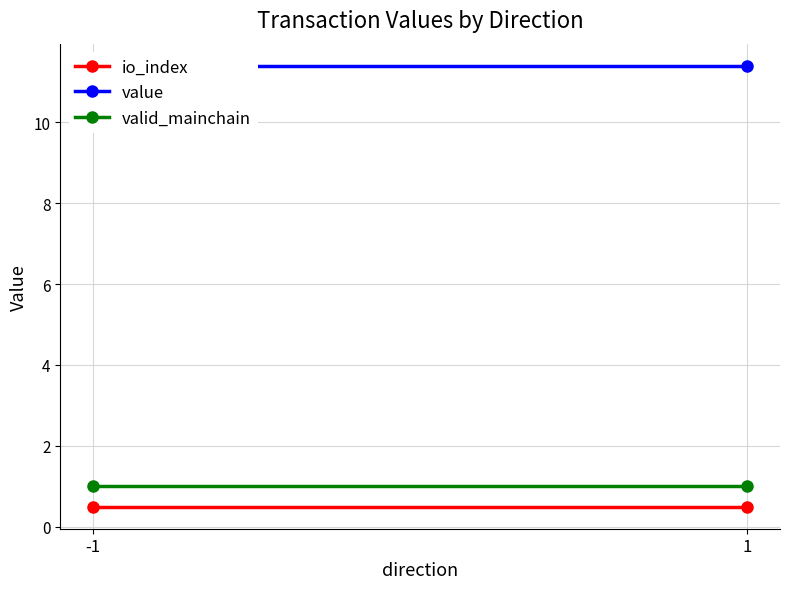

List the labels in order of value value, largest first.

-1, 1